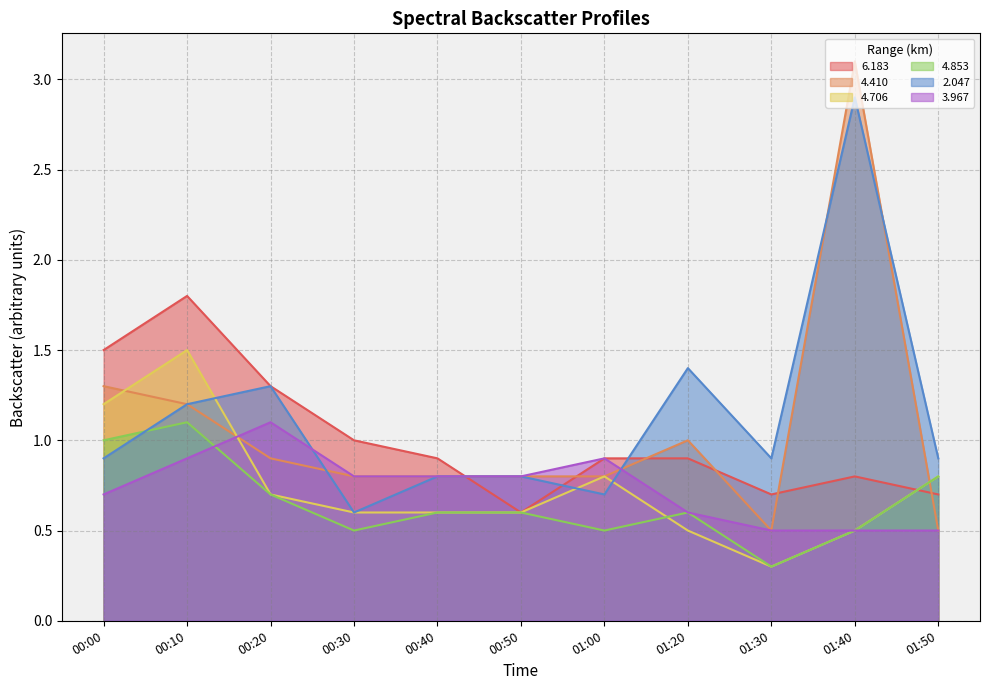

What is the highest value of the   2.047 series?

2.9